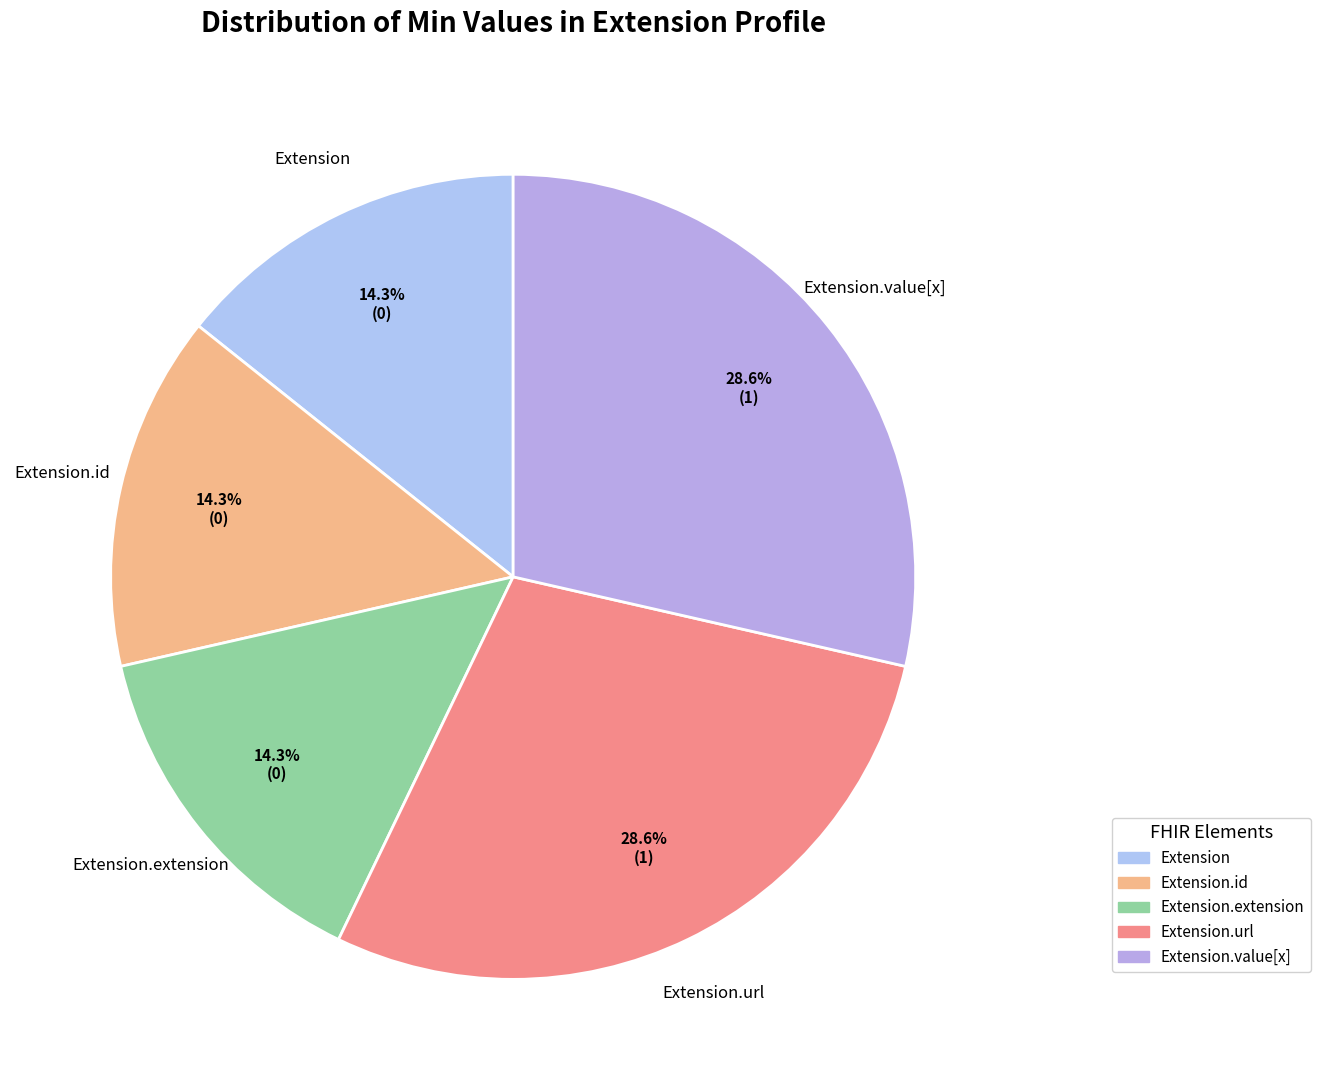

To the nearest percent, what is the difference between the largest and smallest slice percentages?

14%